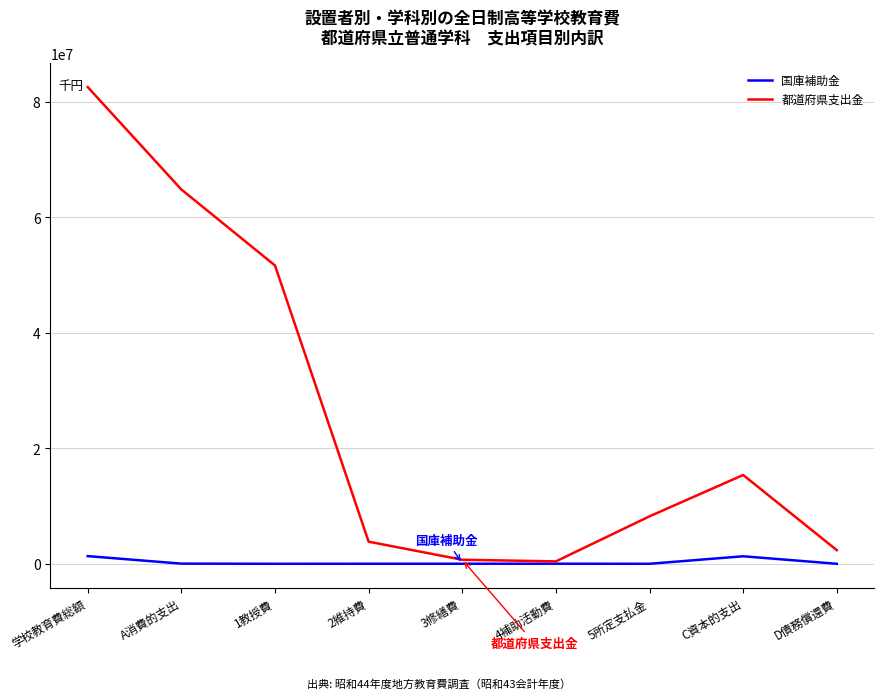

What is the highest value of the 都道府県支出金 series?

82561900